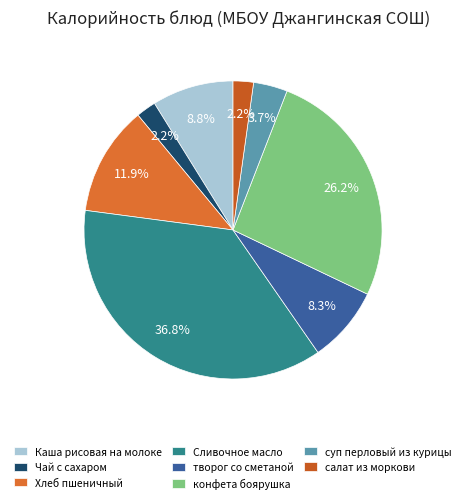

To the nearest percent, what is the combined percentage of Сливочное масло and творог со сметаной?

45%